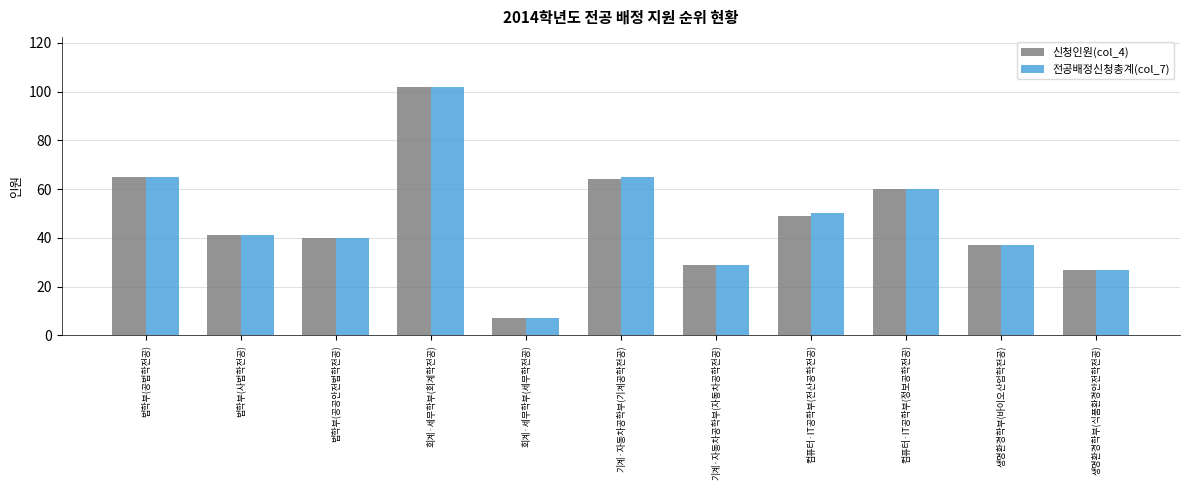

What is the label of the 1st bar from the right?

생명환경학부(식품환경안전학전공)